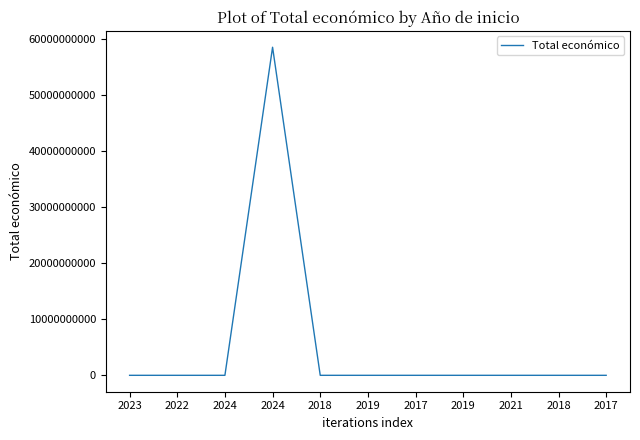

What is the sum of all values?

58466289329